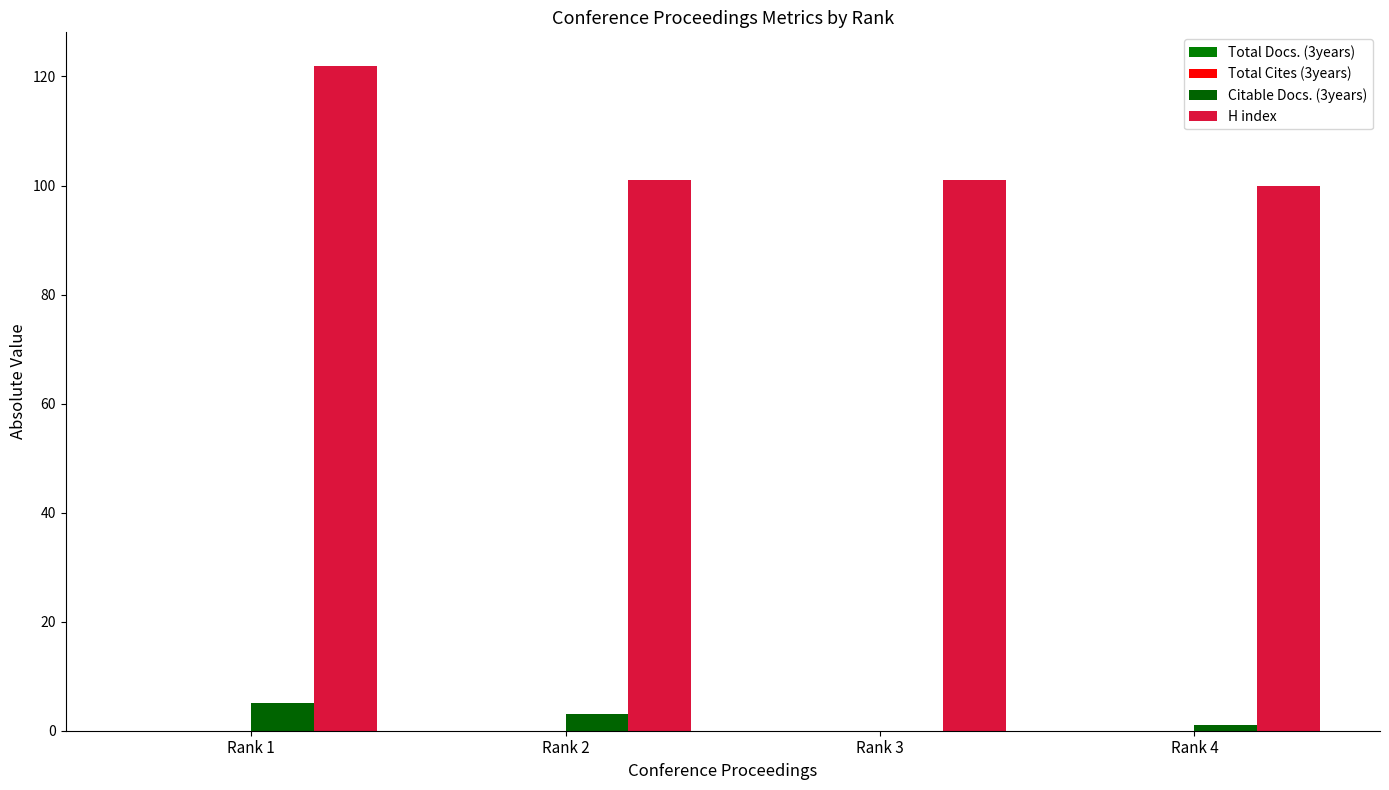

Reading right to left, transcribe all the data shown in this chart.

Total Docs. (3years): 0	0	0	0
Total Cites (3years): 0	0	0	0
Citable Docs. (3years): 1	0	3	5
H index: 100	101	101	122